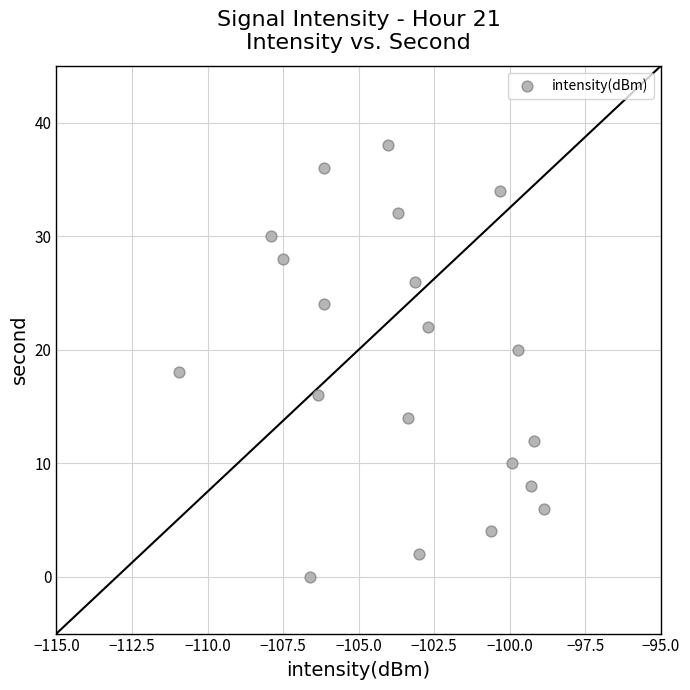

What is the range of Y values (max minus min)?

38